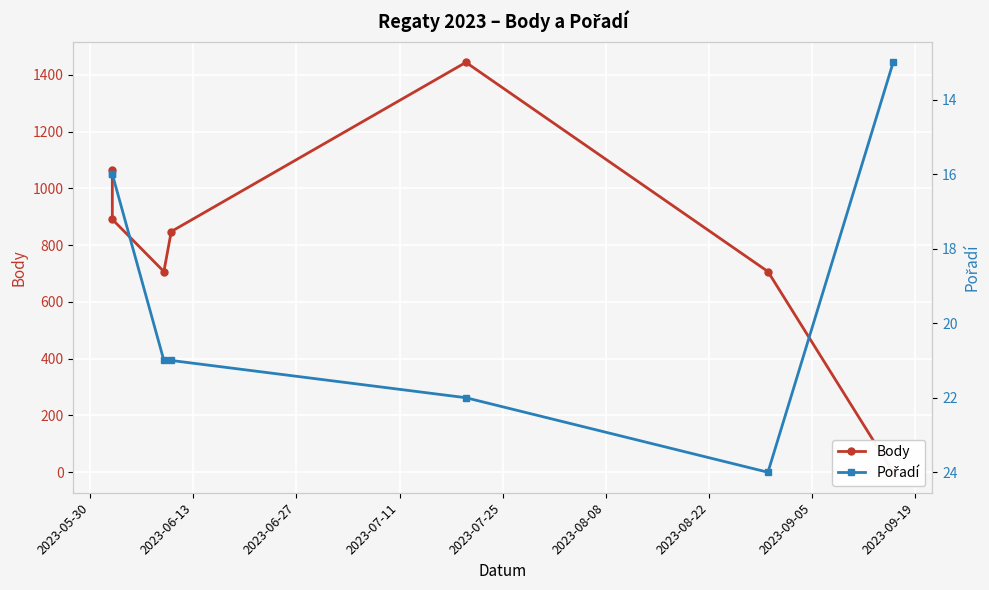

List the series in order of their peak value, highest first.

Body, Pořadí